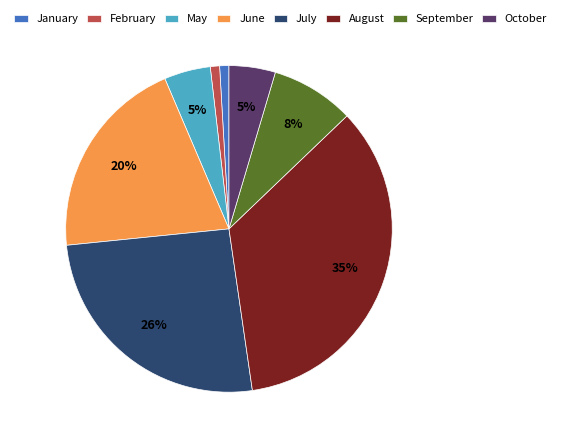

To the nearest percent, what portion does May represent?

5%